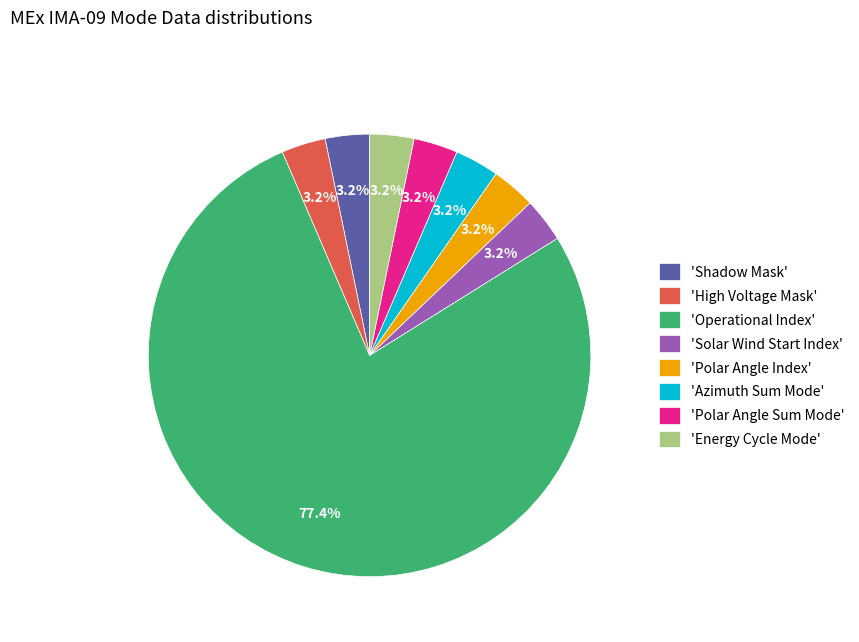

What is the ratio of the value at 'High Voltage Mask' to the value at 'Azimuth Sum Mode'?

1.0